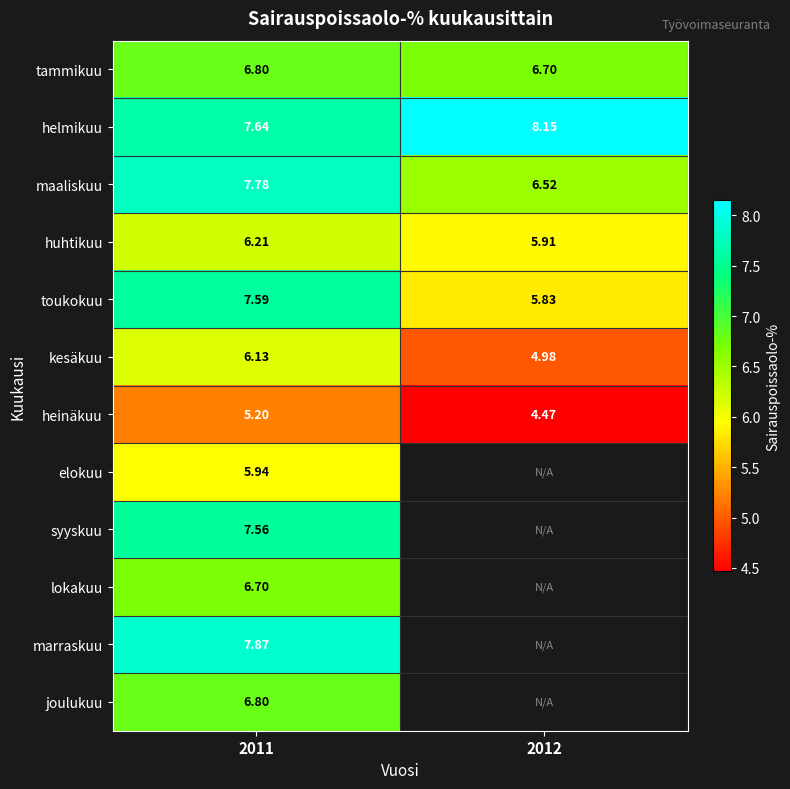

What is the average value of the toukokuu series?

6.7